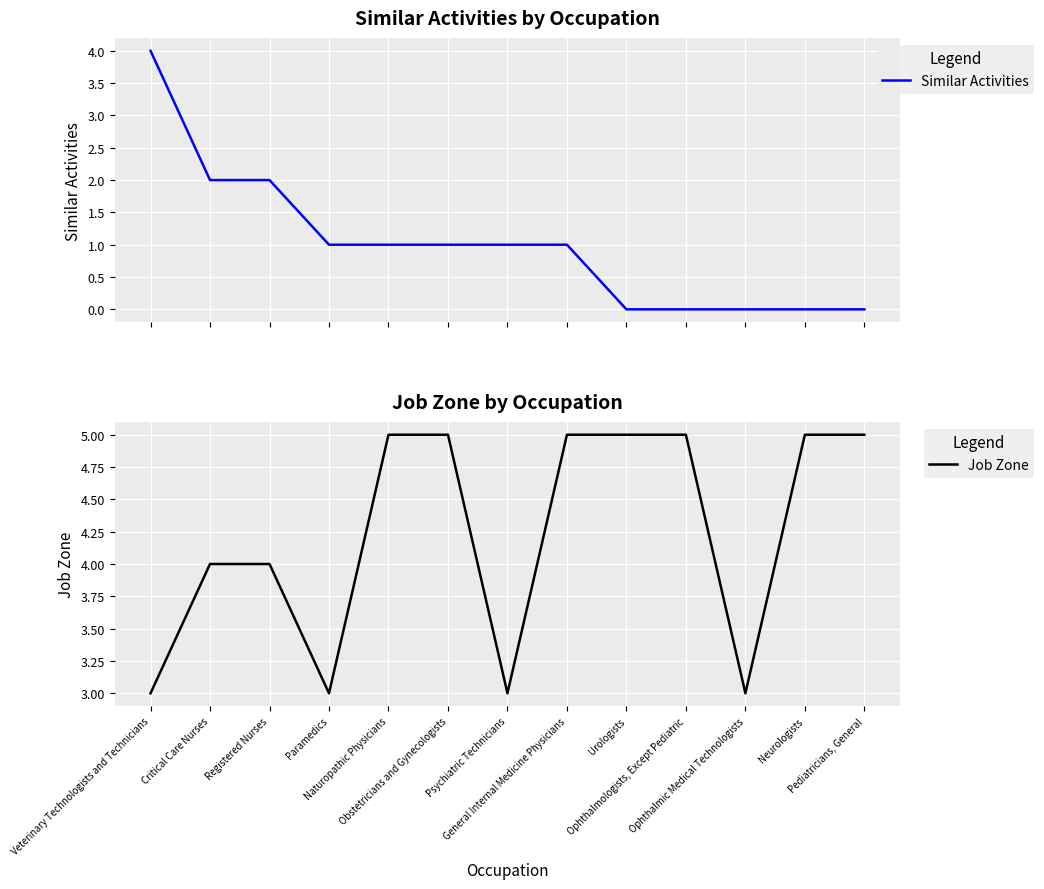

The value of Job Zone at Naturopathic Physicians is 5. True or false?

True